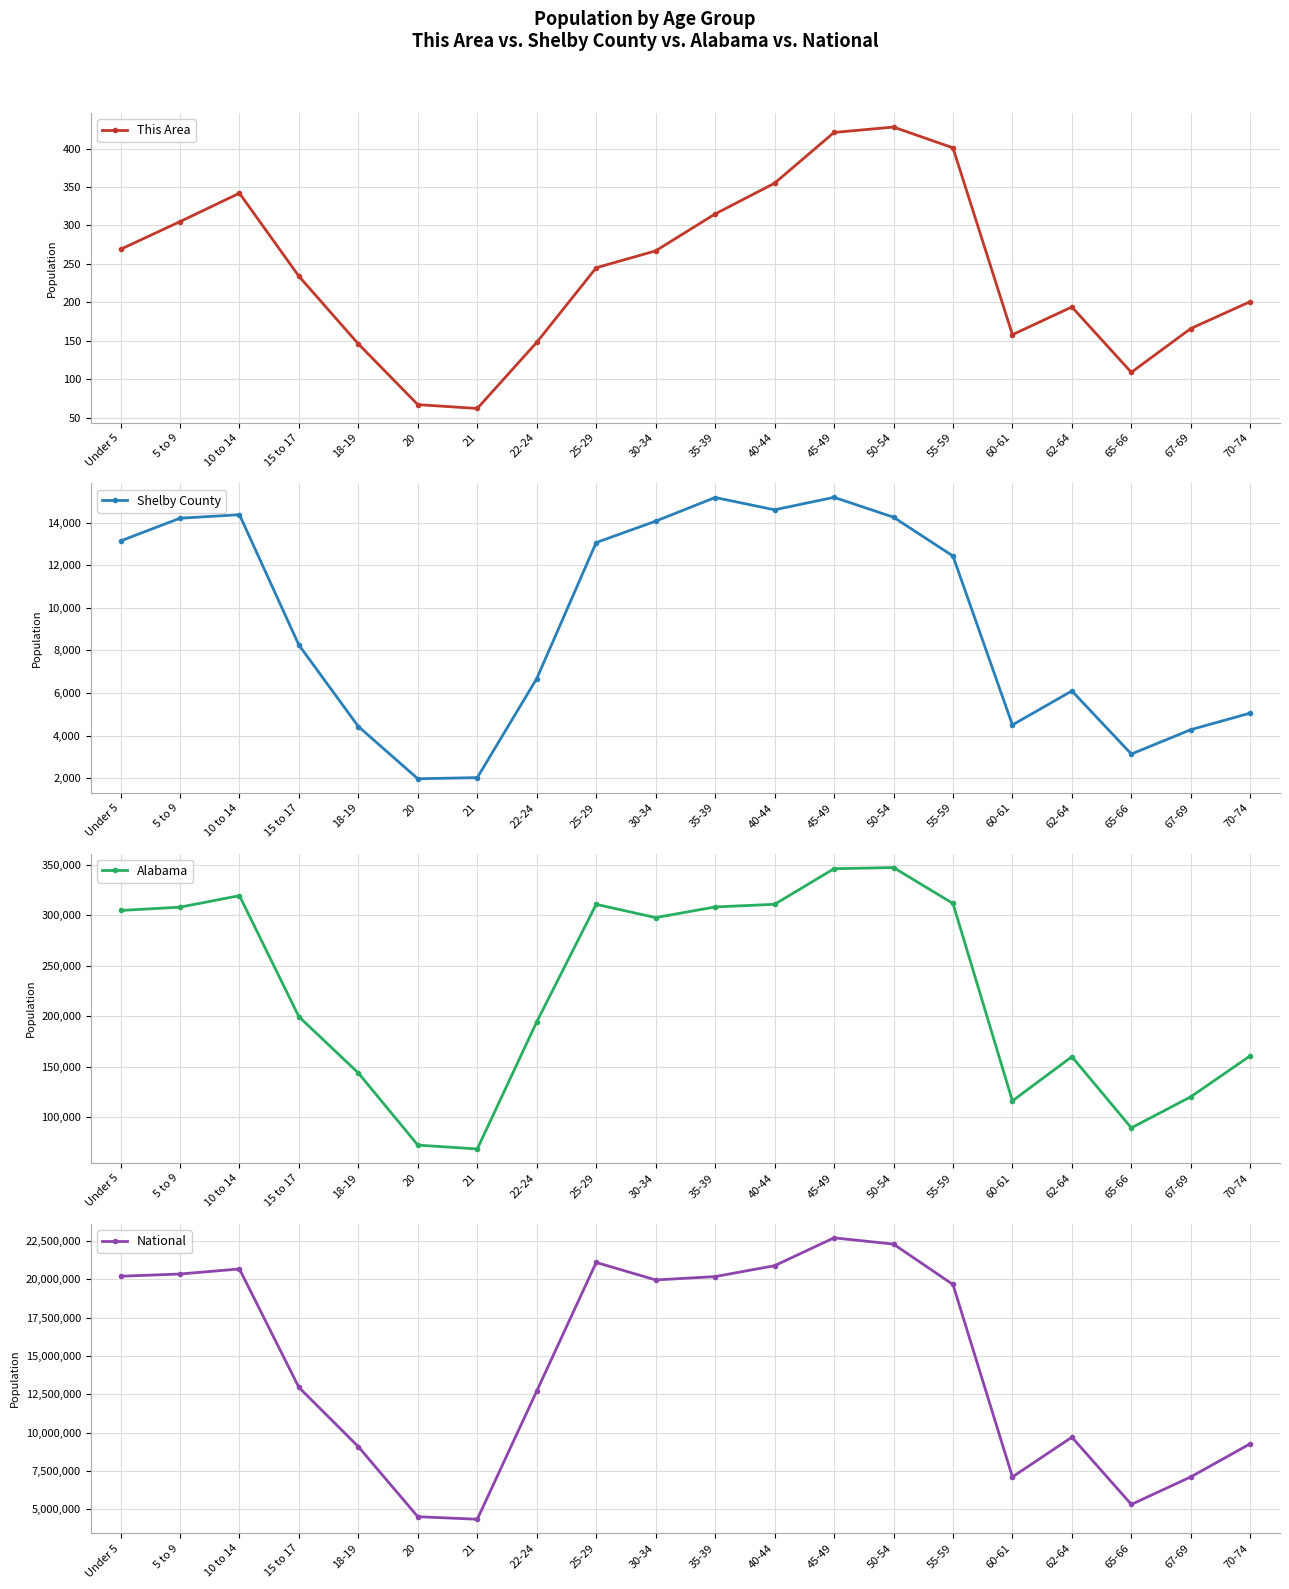

True or false: Alabama and National intersect in this chart.

False